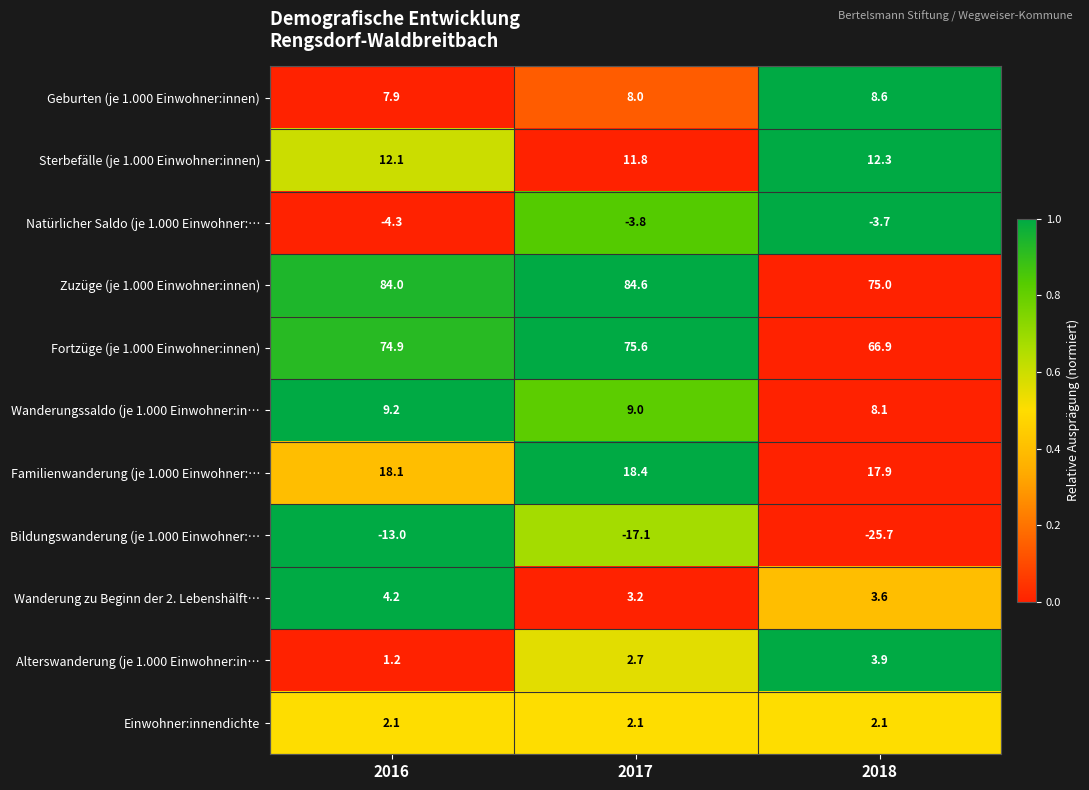

What is the greatest value displayed?

84.6